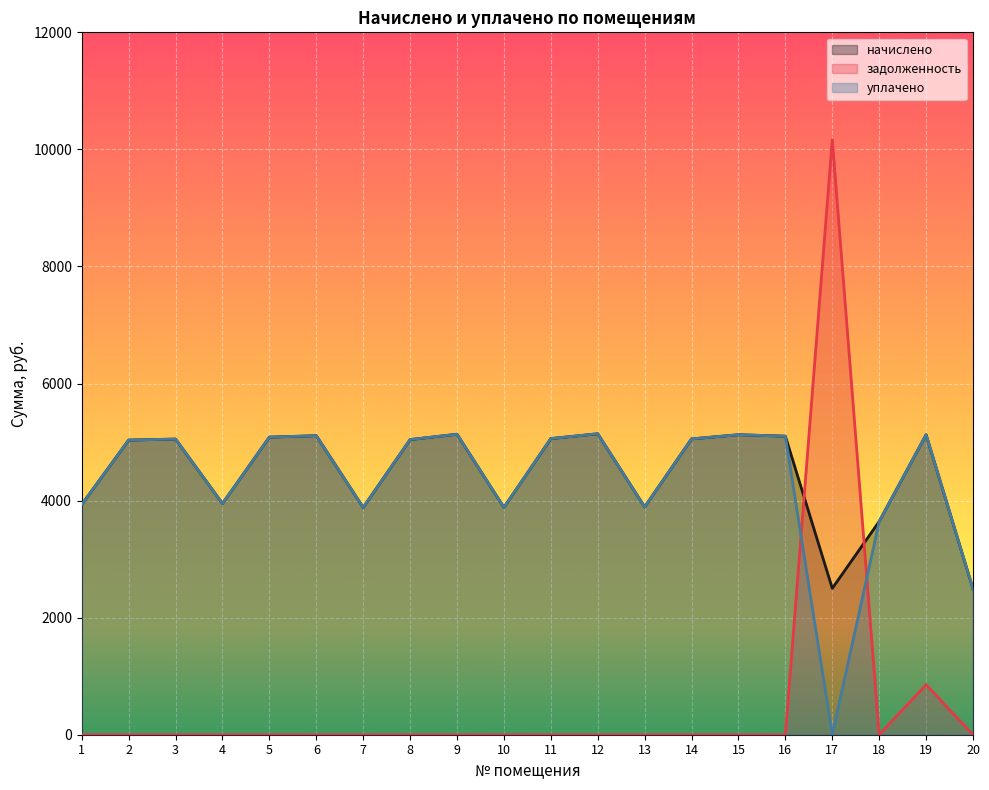

Rank the categories by уплачено value from lowest to highest.

17, 20, 18, 7, 10, 13, 1, 4, 2, 8, 3, 14, 11, 5, 16, 6, 15, 19, 9, 12